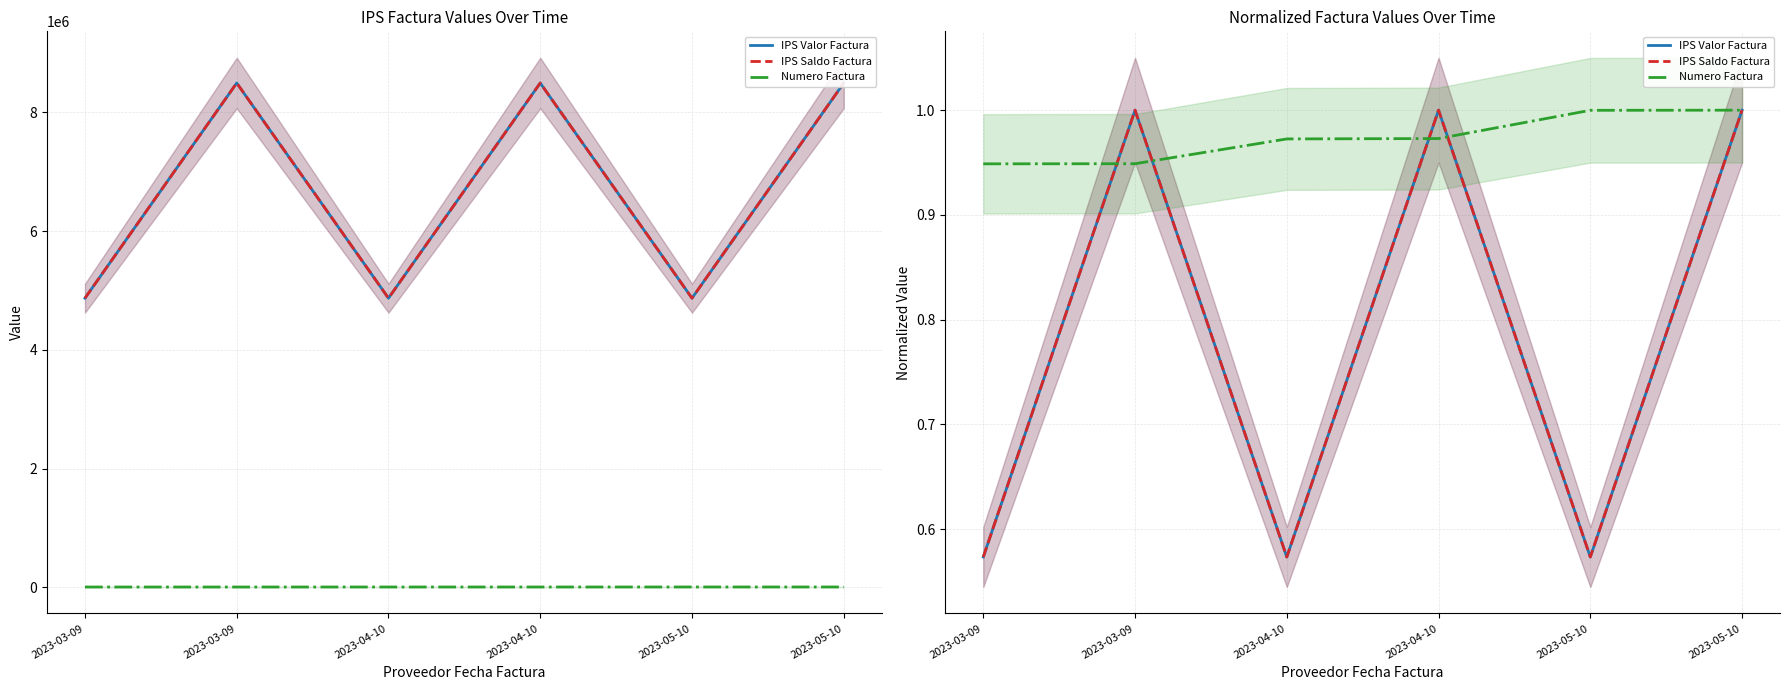

Count the IPS Saldo Factura values in the range 0 to 1.

6